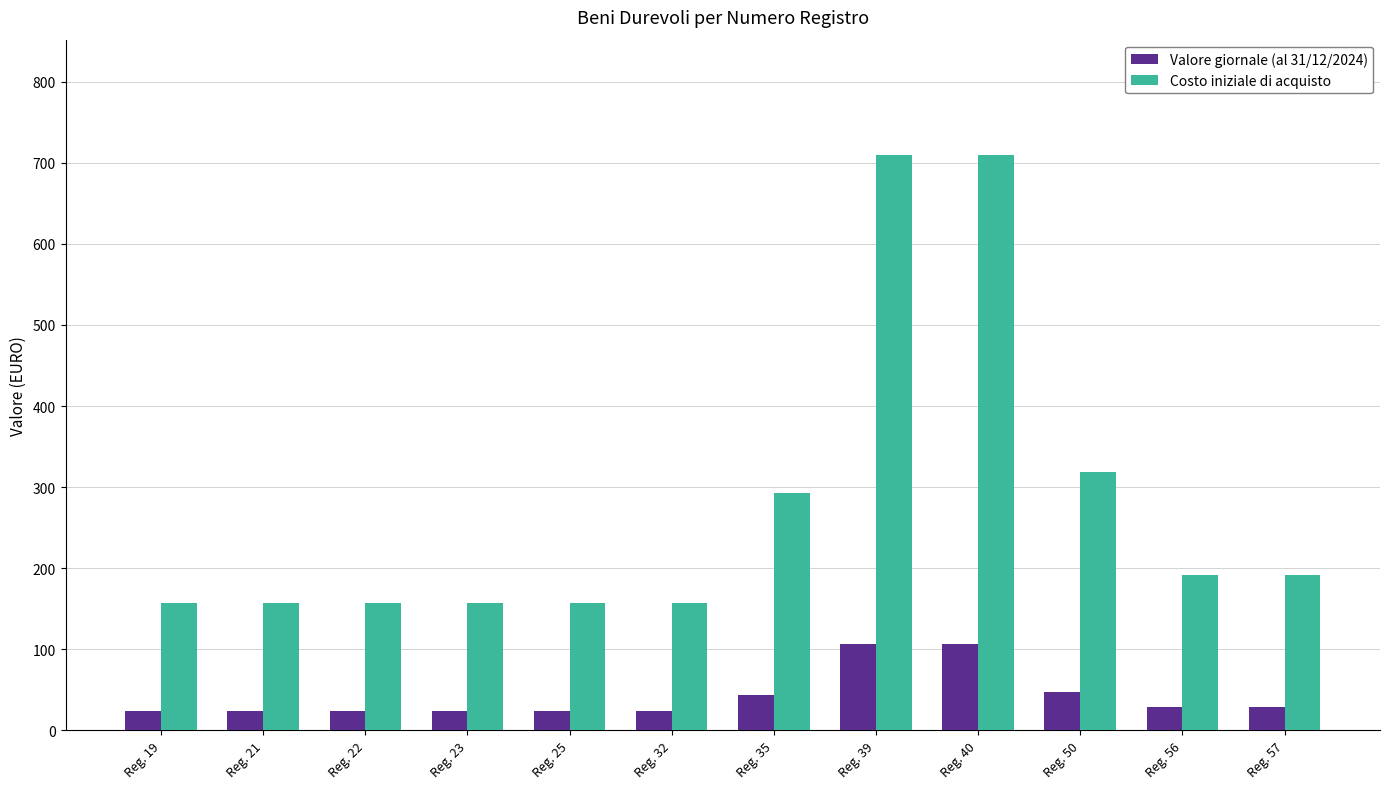

Which series changed the most between Reg. 19 and Reg. 40?

Costo iniziale di acquisto